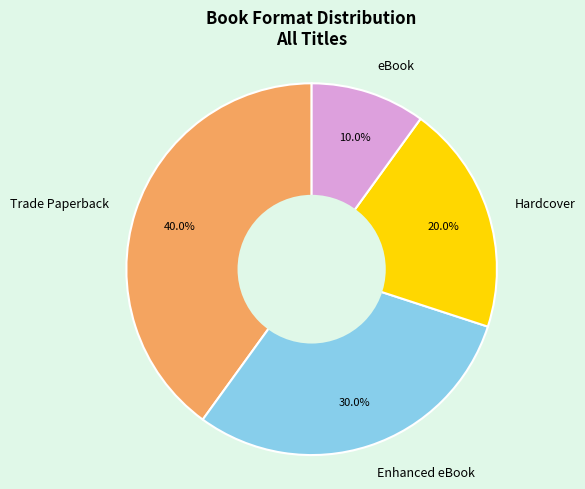

The Trade Paperback slice represents 50% of the pie. True or false?

False